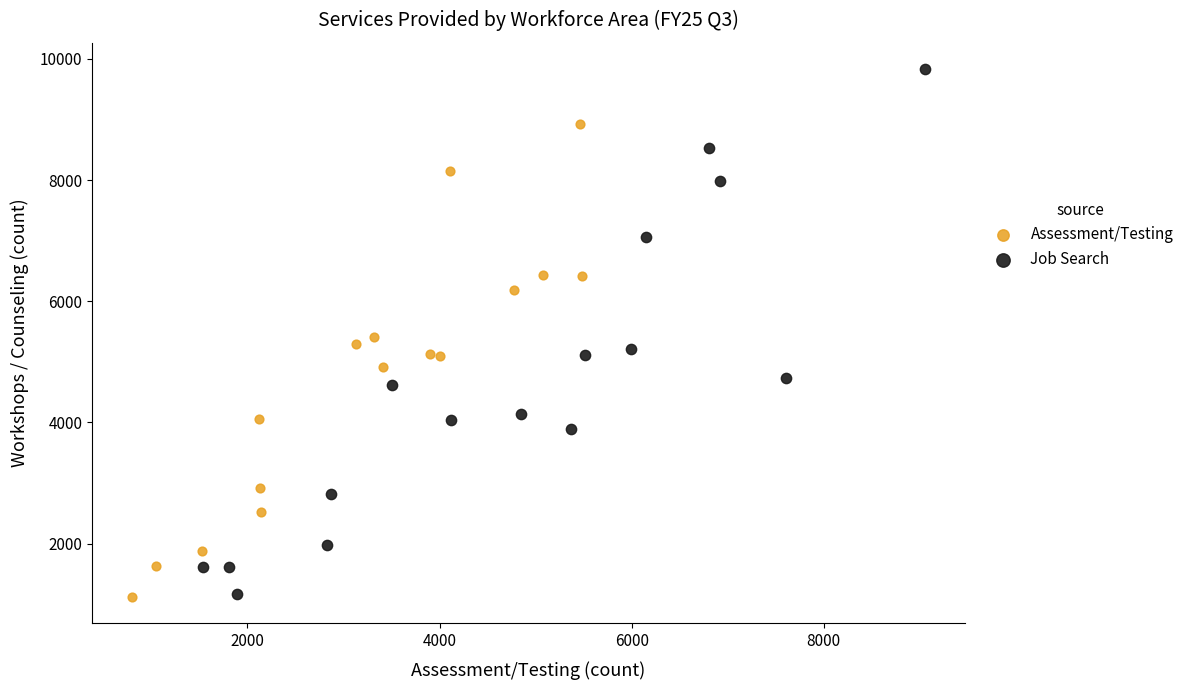

Which series has the widest spread of Y values?

Job Search